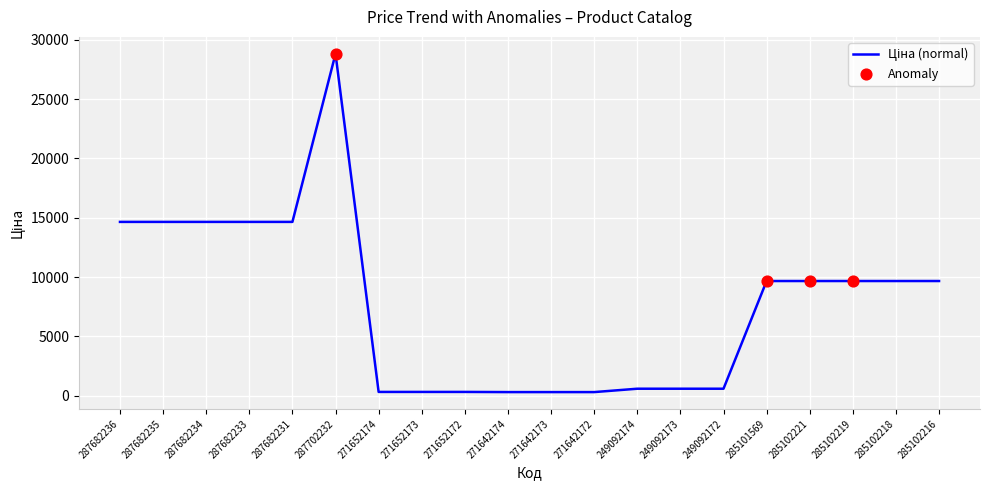

What is the change in value from 287682234 to 285102218?

-4984.9